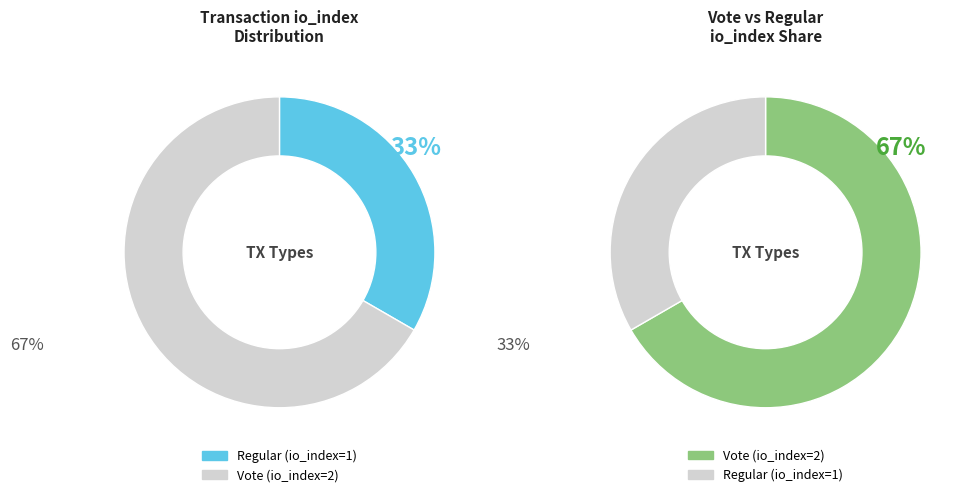

To the nearest percent, what percentage of the pie is values?

33%